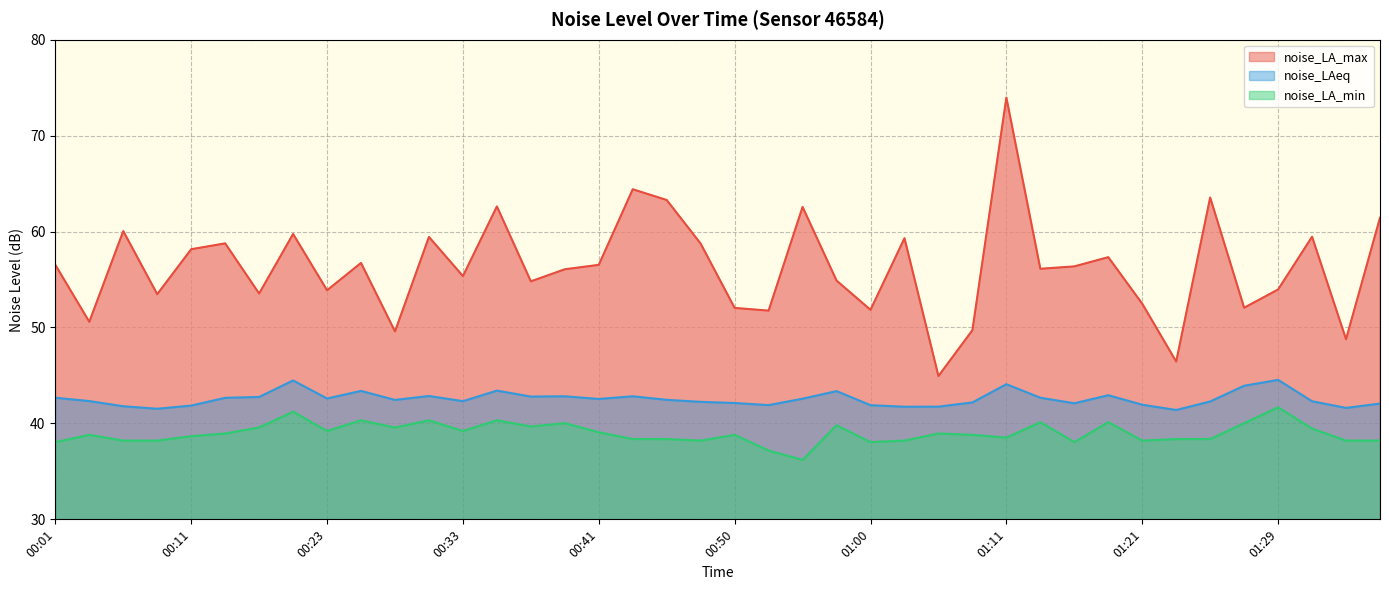

Reading left to right, transcribe all the data shown in this chart.

noise_LA_max: 56.5	50.6	60.0	53.5	58.2	58.8	53.5	59.8	53.9	56.7	49.6	59.4	55.4	62.6	54.8	56.1	56.5	64.4	63.3	58.7	52.0	51.8	62.6	54.9	51.8	59.3	44.9	49.7	74.0	56.1	56.4	57.3	52.5	46.5	63.5	52.1	54.0	59.5	48.8	61.4
noise_LAeq: 42.7	42.3	41.8	41.5	41.9	42.7	42.8	44.5	42.6	43.4	42.5	42.9	42.3	43.4	42.8	42.8	42.5	42.8	42.5	42.2	42.1	41.9	42.6	43.4	41.9	41.7	41.8	42.2	44.1	42.7	42.1	42.9	42.0	41.4	42.3	43.9	44.5	42.3	41.6	42.1
noise_LA_min: 38.0	38.8	38.2	38.2	38.7	39.0	39.6	41.2	39.2	40.3	39.6	40.3	39.2	40.3	39.7	40.0	39.1	38.4	38.4	38.2	38.8	37.2	36.2	39.8	38.0	38.2	39.0	38.8	38.5	40.1	38.0	40.1	38.2	38.4	38.4	40.0	41.7	39.5	38.2	38.2